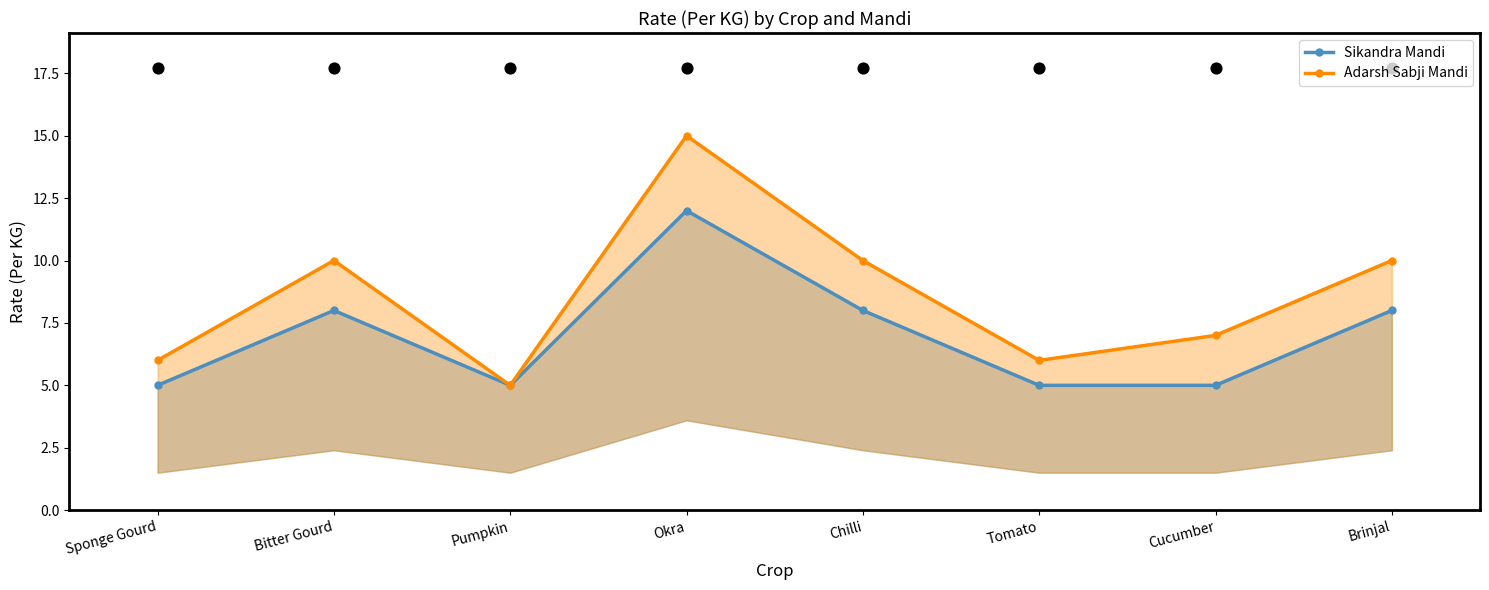

What is the total value across all series at Bitter Gourd?

18